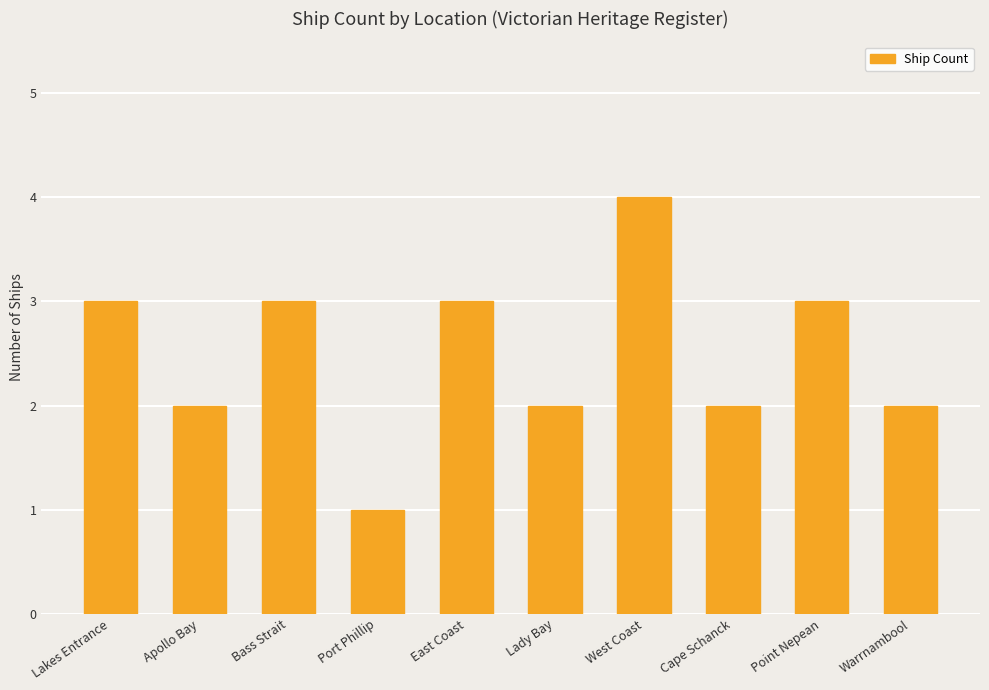

Reading right to left, list all the values displayed in this chart.

Warrnambool=2	Point Nepean=3	Cape Schanck=2	West Coast=4	Lady Bay=2	East Coast=3	Port Phillip=1	Bass Strait=3	Apollo Bay=2	Lakes Entrance=3